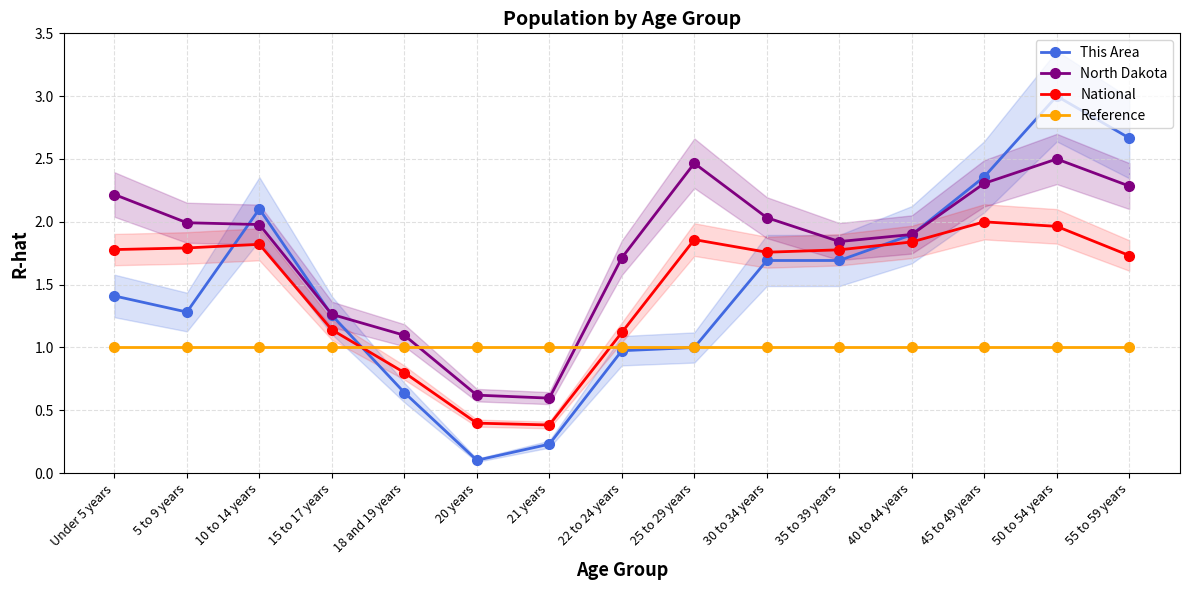

What is the total value across all series at 55 to 59 years?

7.7